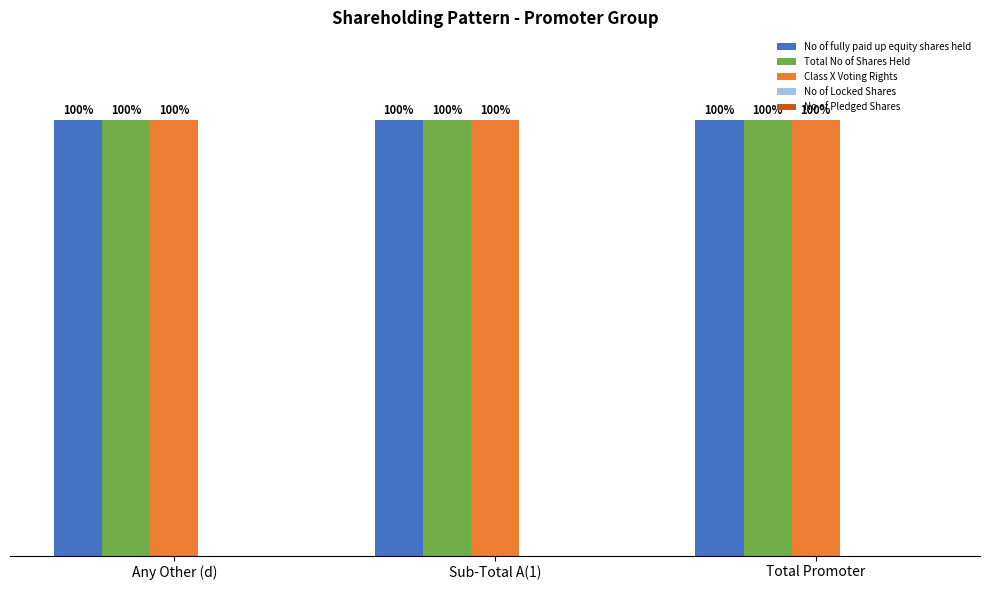

At which category is the sum across all series the highest?

Any Other (d)